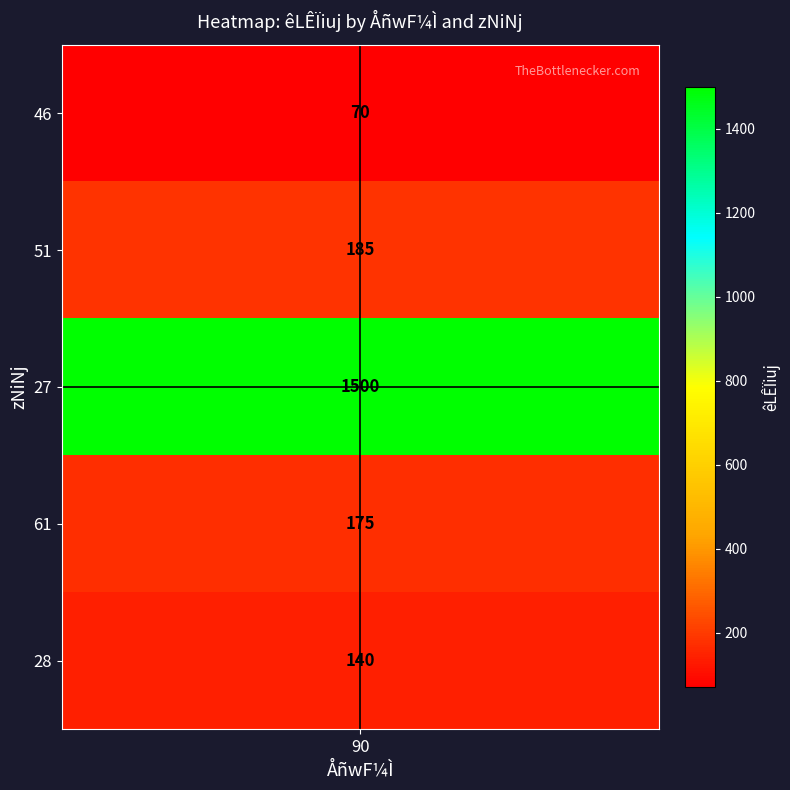

What is the minimum value shown in the chart?

70